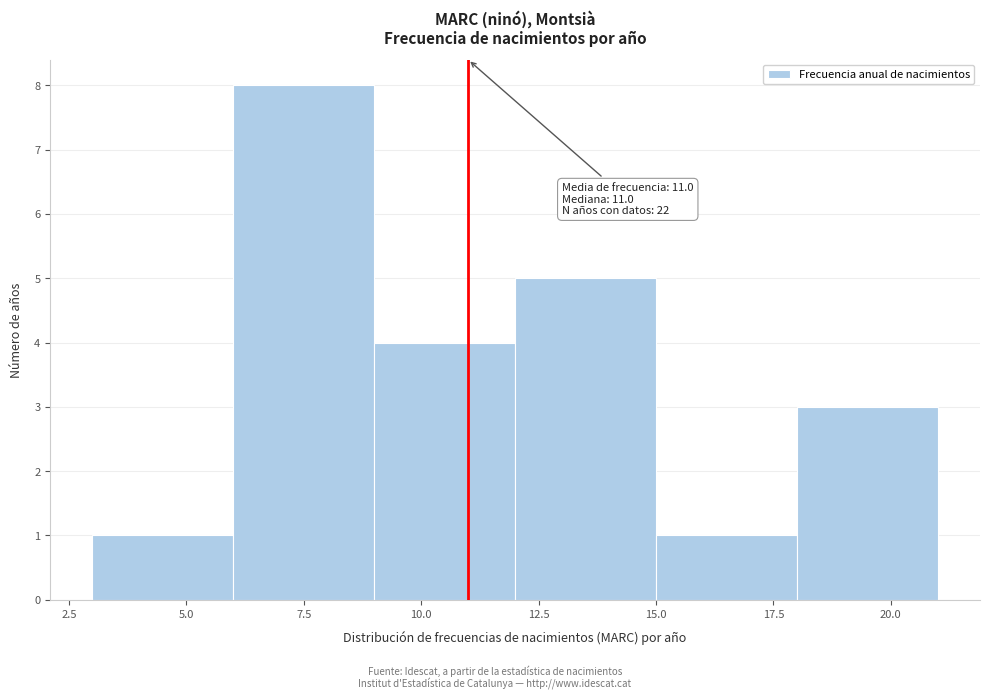

Which range on the x-axis has the tallest bar?

6 to 9